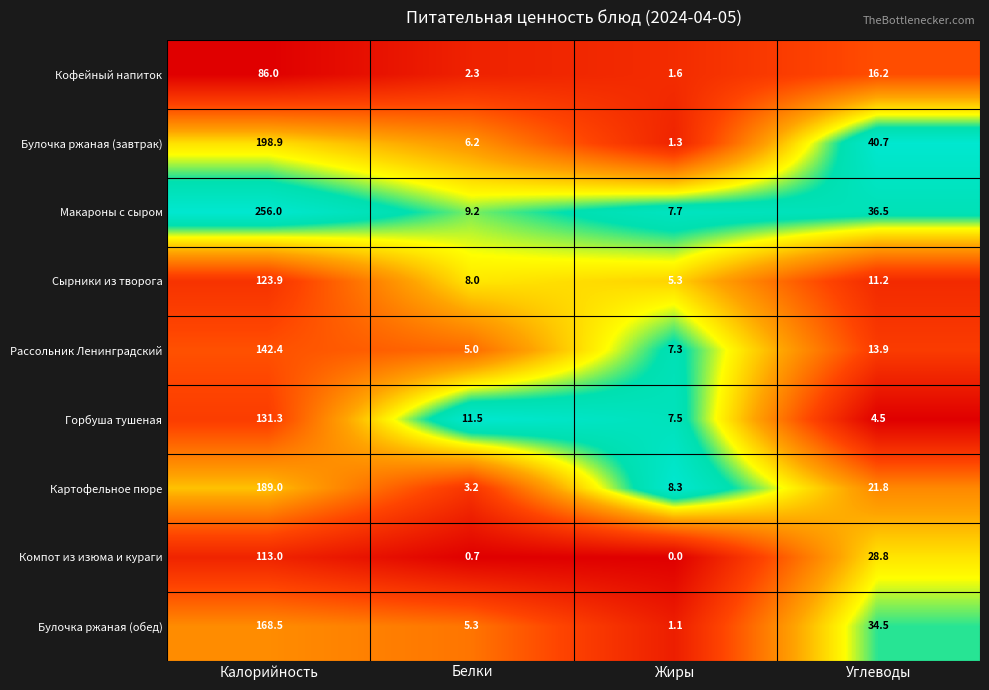

What value does the Булочка ржаная (обед) series have at Белки?

5.3